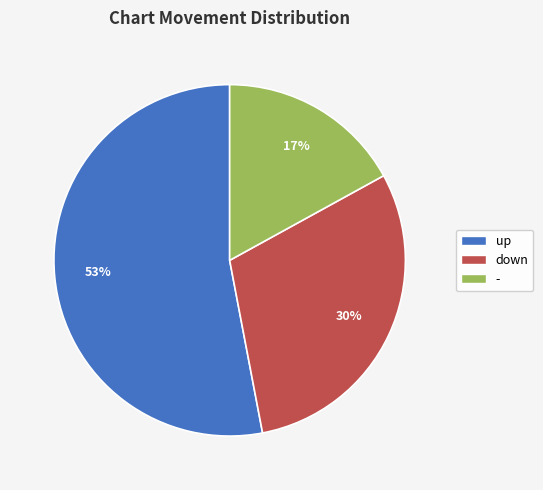

Do down and - together represent more than half of the pie?

No